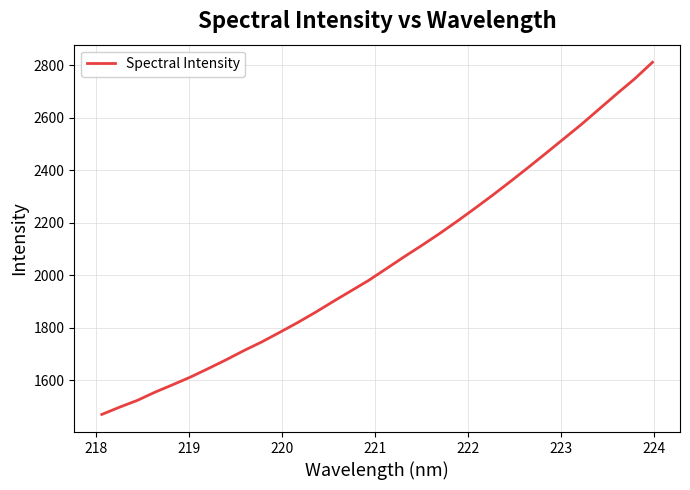

Count the number of data series in this chart.

1